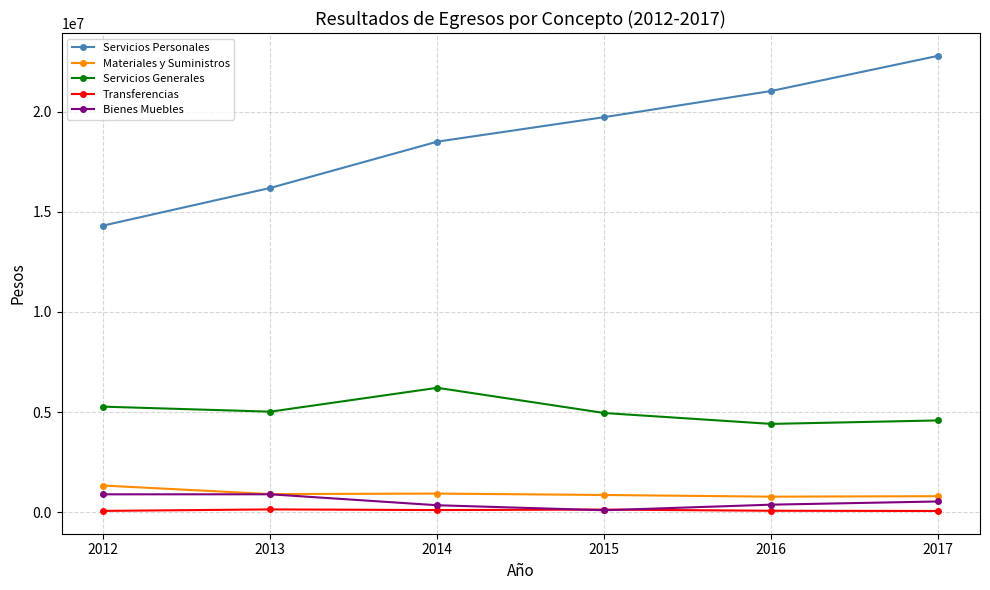

What is the value of the Servicios Personales point at the 5th from the left?

21049736.1